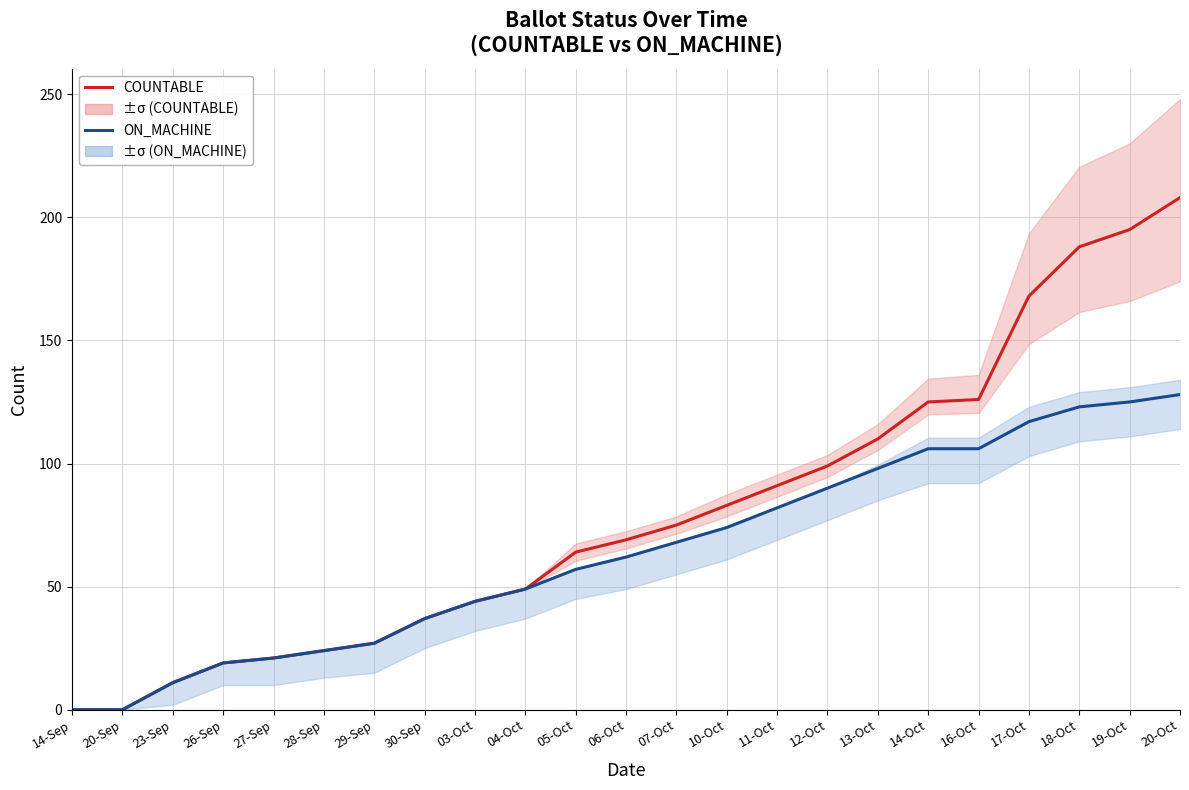

At which category is the sum across all series the highest?

20-Oct